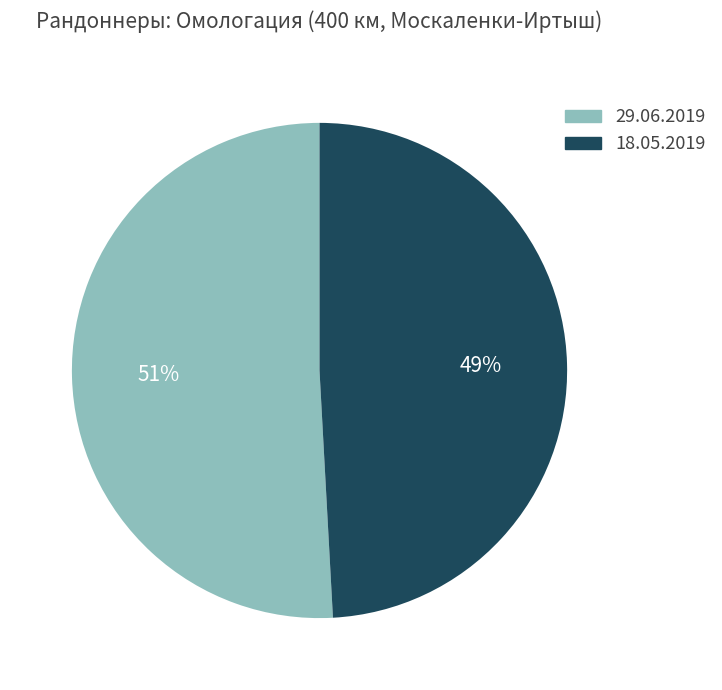

Combined, do 29.06.2019 and 18.05.2019 account for over 50%?

Yes